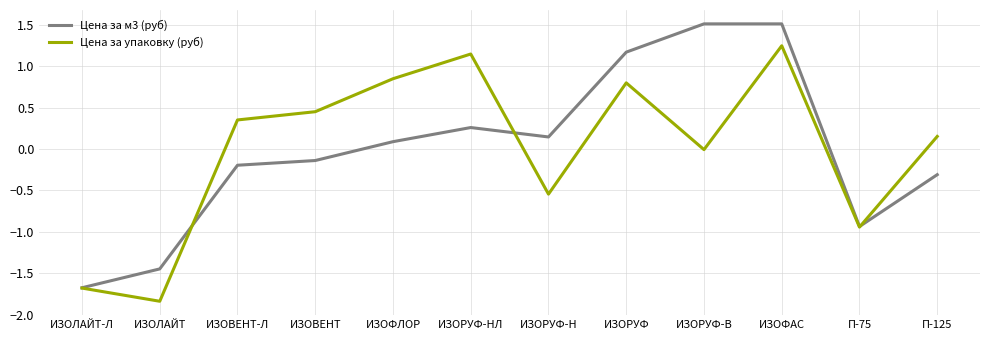

Where is Цена за м3 (руб) nearest to the value 0?

ИЗОФЛОР